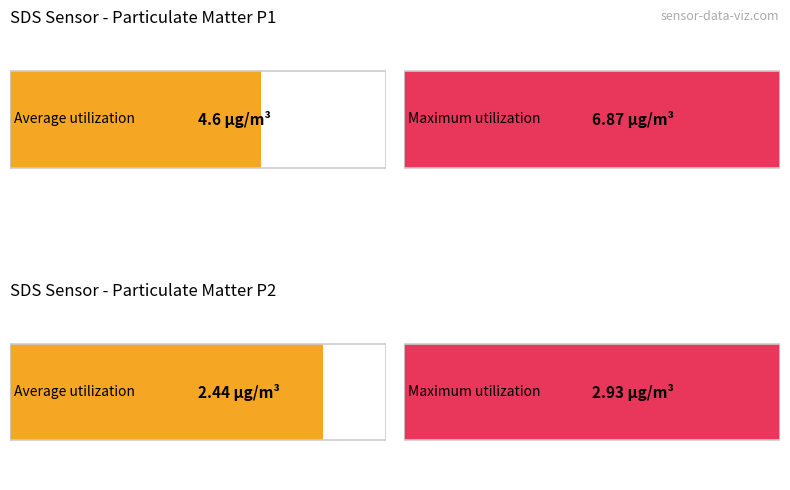

Are the bars horizontal?

Yes